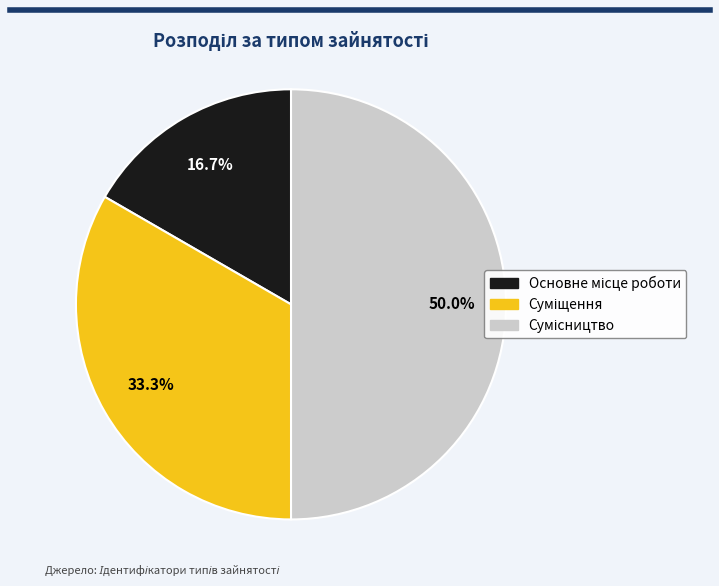

What is the total percentage of Суміщення and Сумісництво?

83.3%